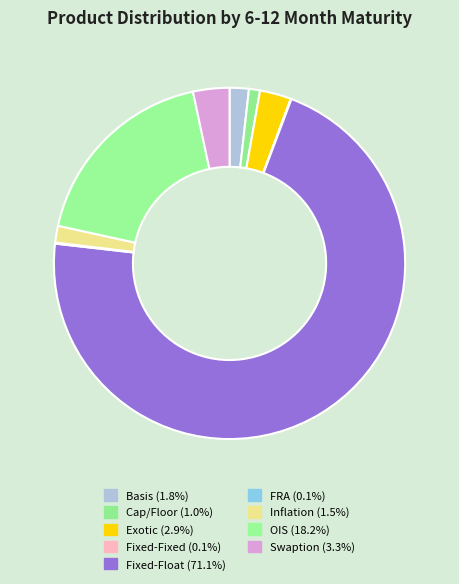

Is it true that Fixed-Fixed is 13% of the pie?

False